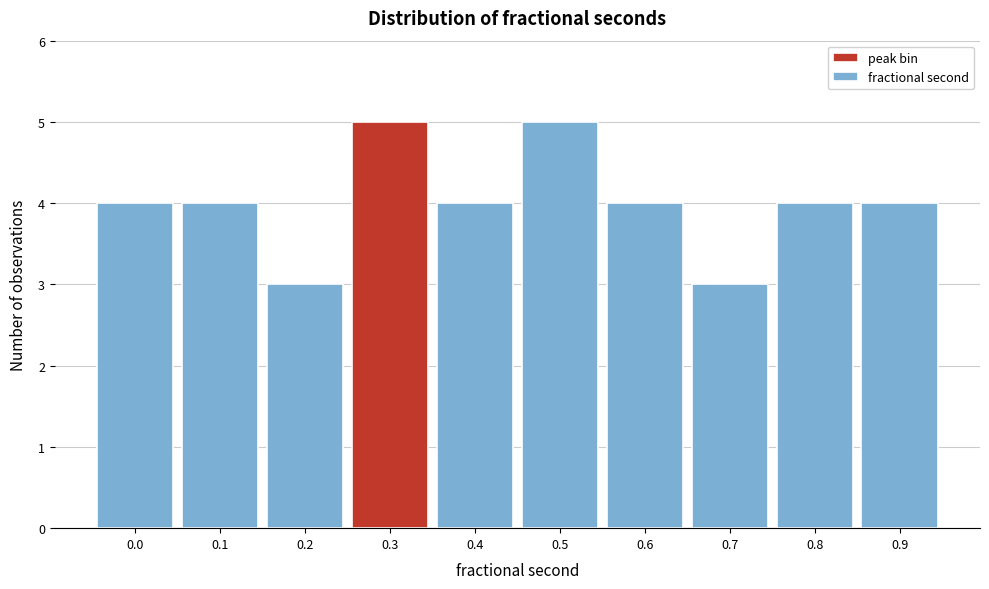

Reading right to left, what are all the values shown in this chart?

0.9=4	0.8=4	0.7=3	0.6=4	0.5=5	0.4=4	0.3=5	0.2=3	0.1=4	0.0=4